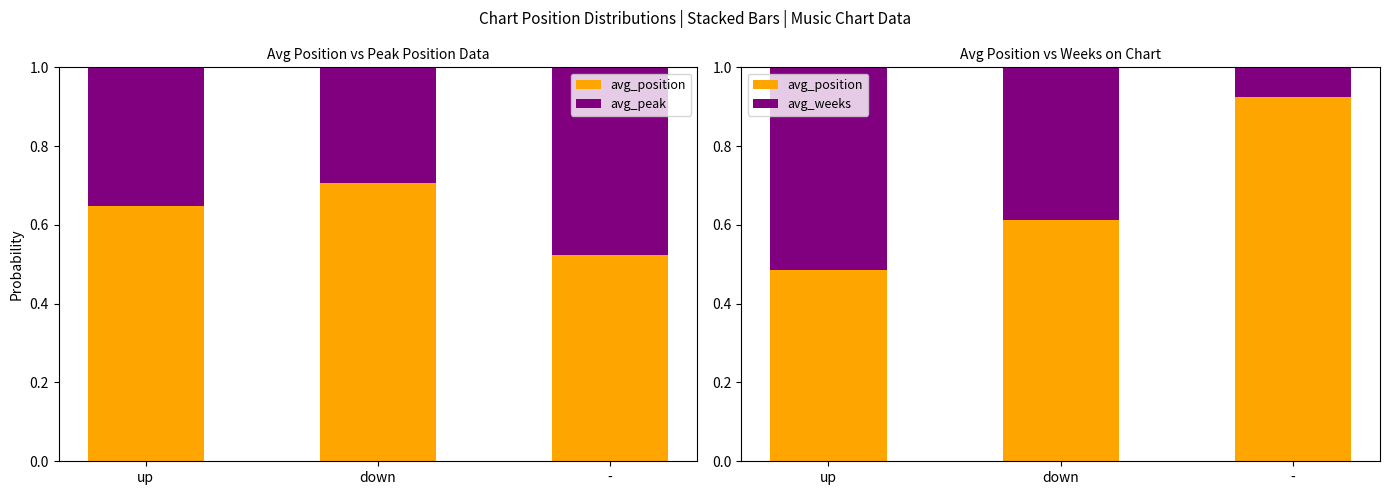

What is the label of the 3rd bar from the left?

-